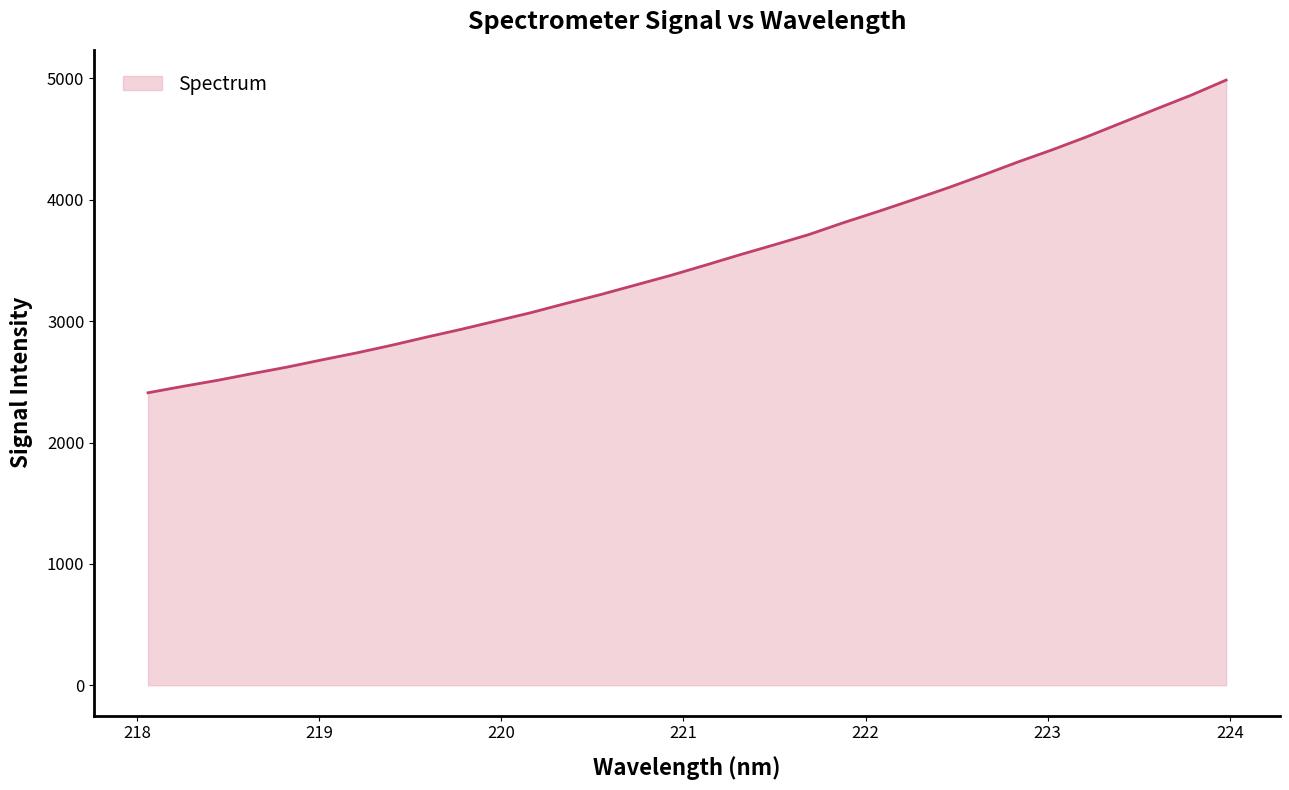

How many lines are shown in the chart?

1